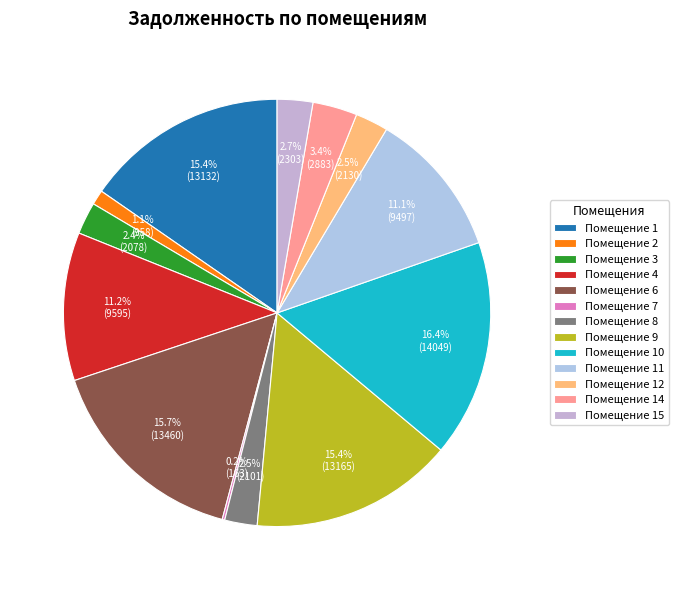

Is there any slice that represents more than half of the pie?

No